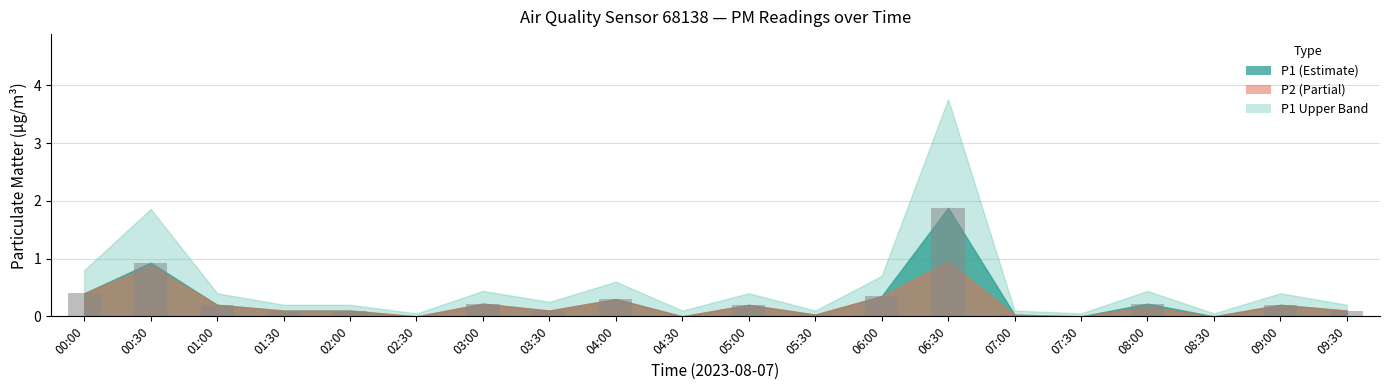

What is the maximum value shown in the chart?

1.9